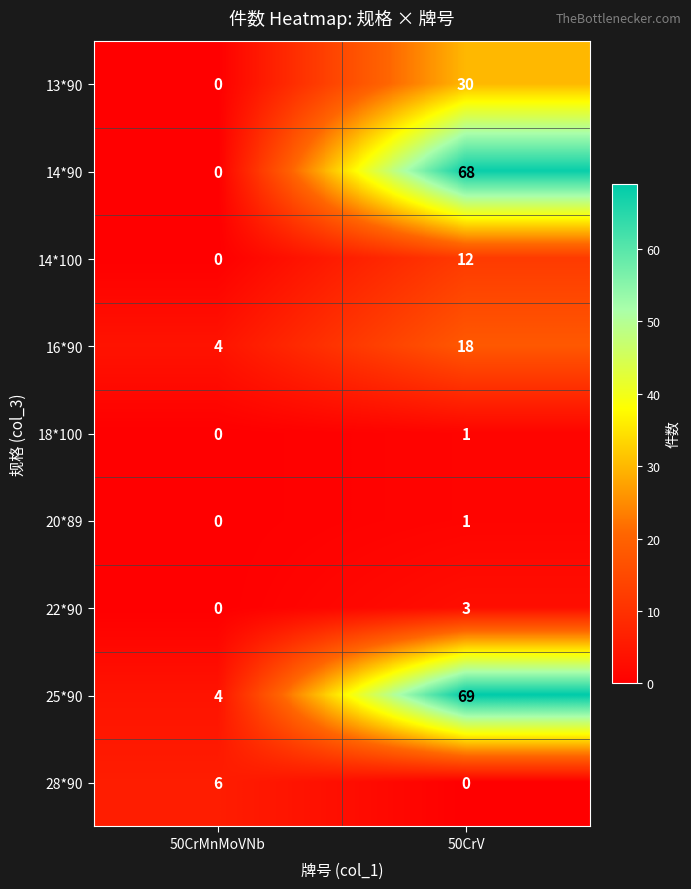

What is the difference between the maximum and minimum values in the 25*90 series?

65